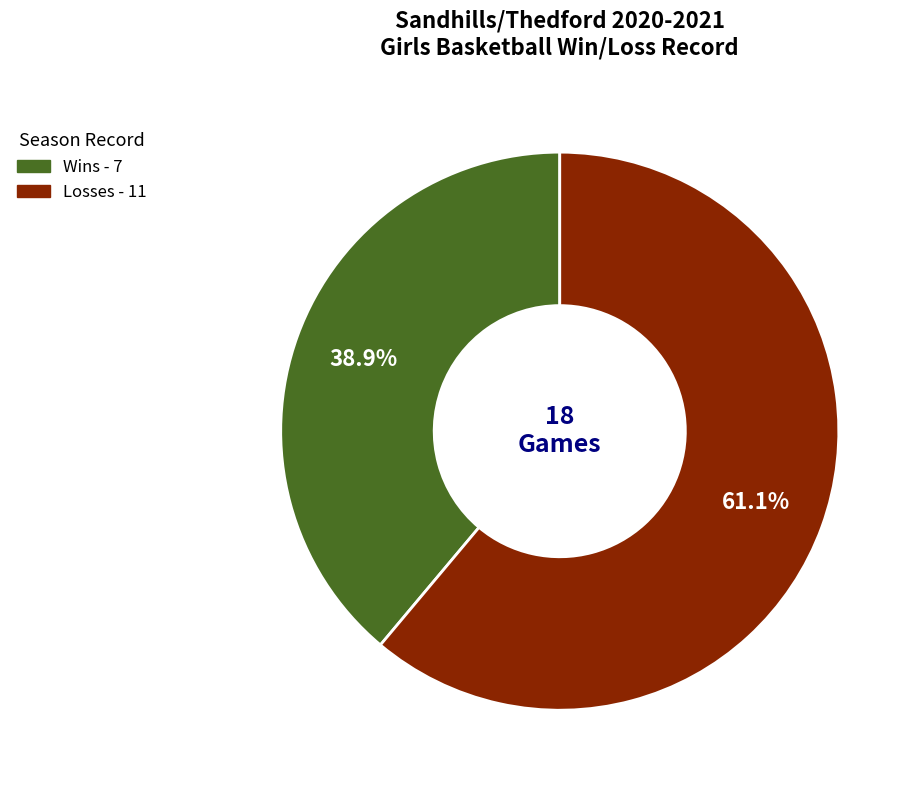

Is there any slice that represents more than half of the pie?

Yes